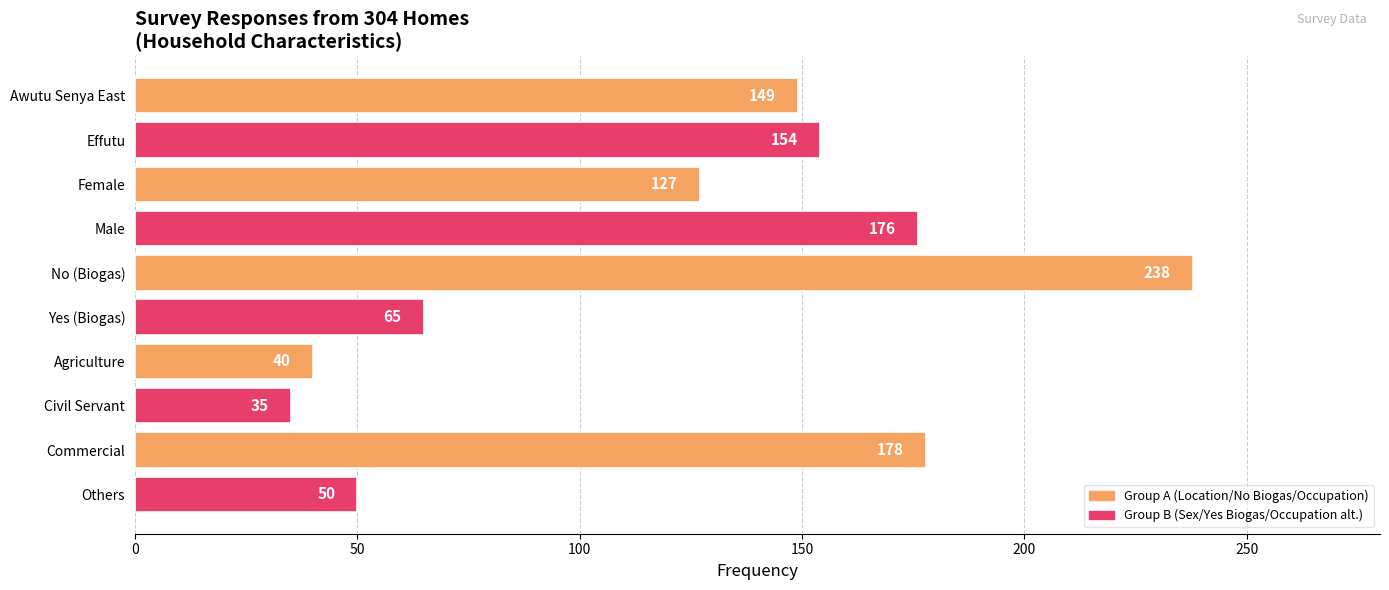

Reading top to bottom, list all the values displayed in this chart.

149	154	127	176	238	65	40	35	178	50